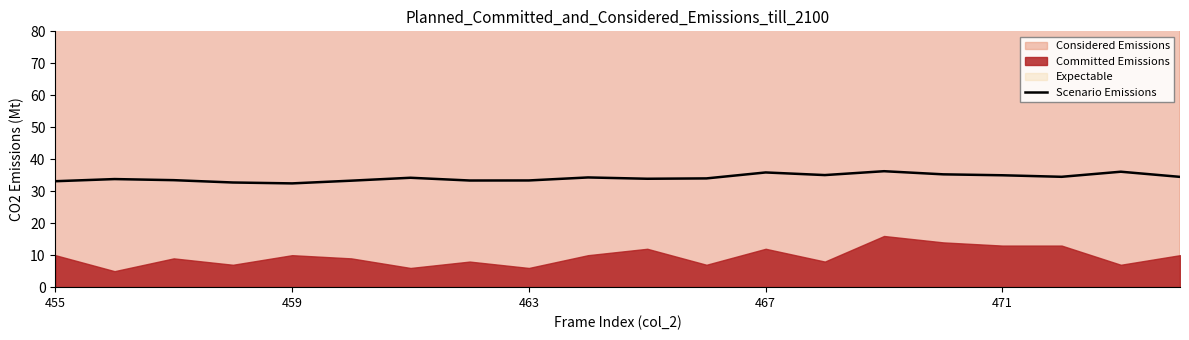

The value of Scenario Emissions at 459 is 32.5. True or false?

True